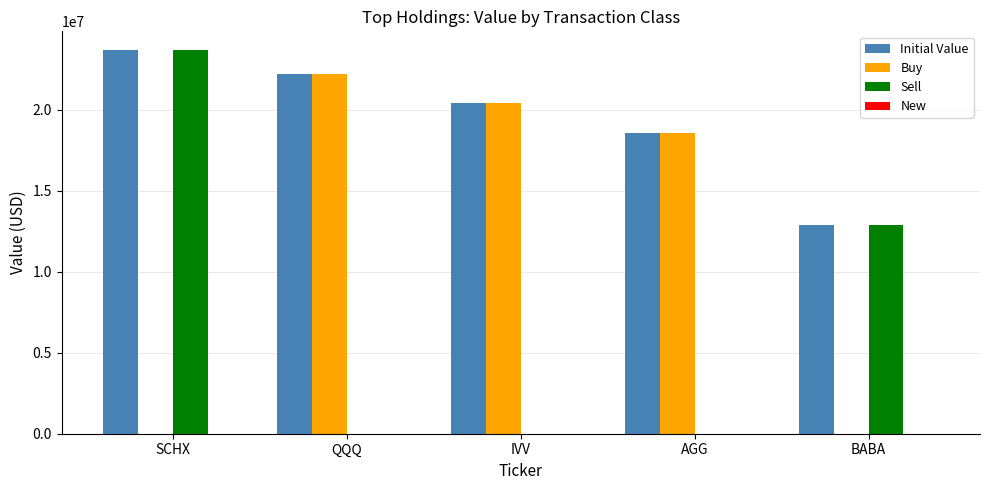

Between SCHX and IVV, which series saw the biggest shift?

Sell